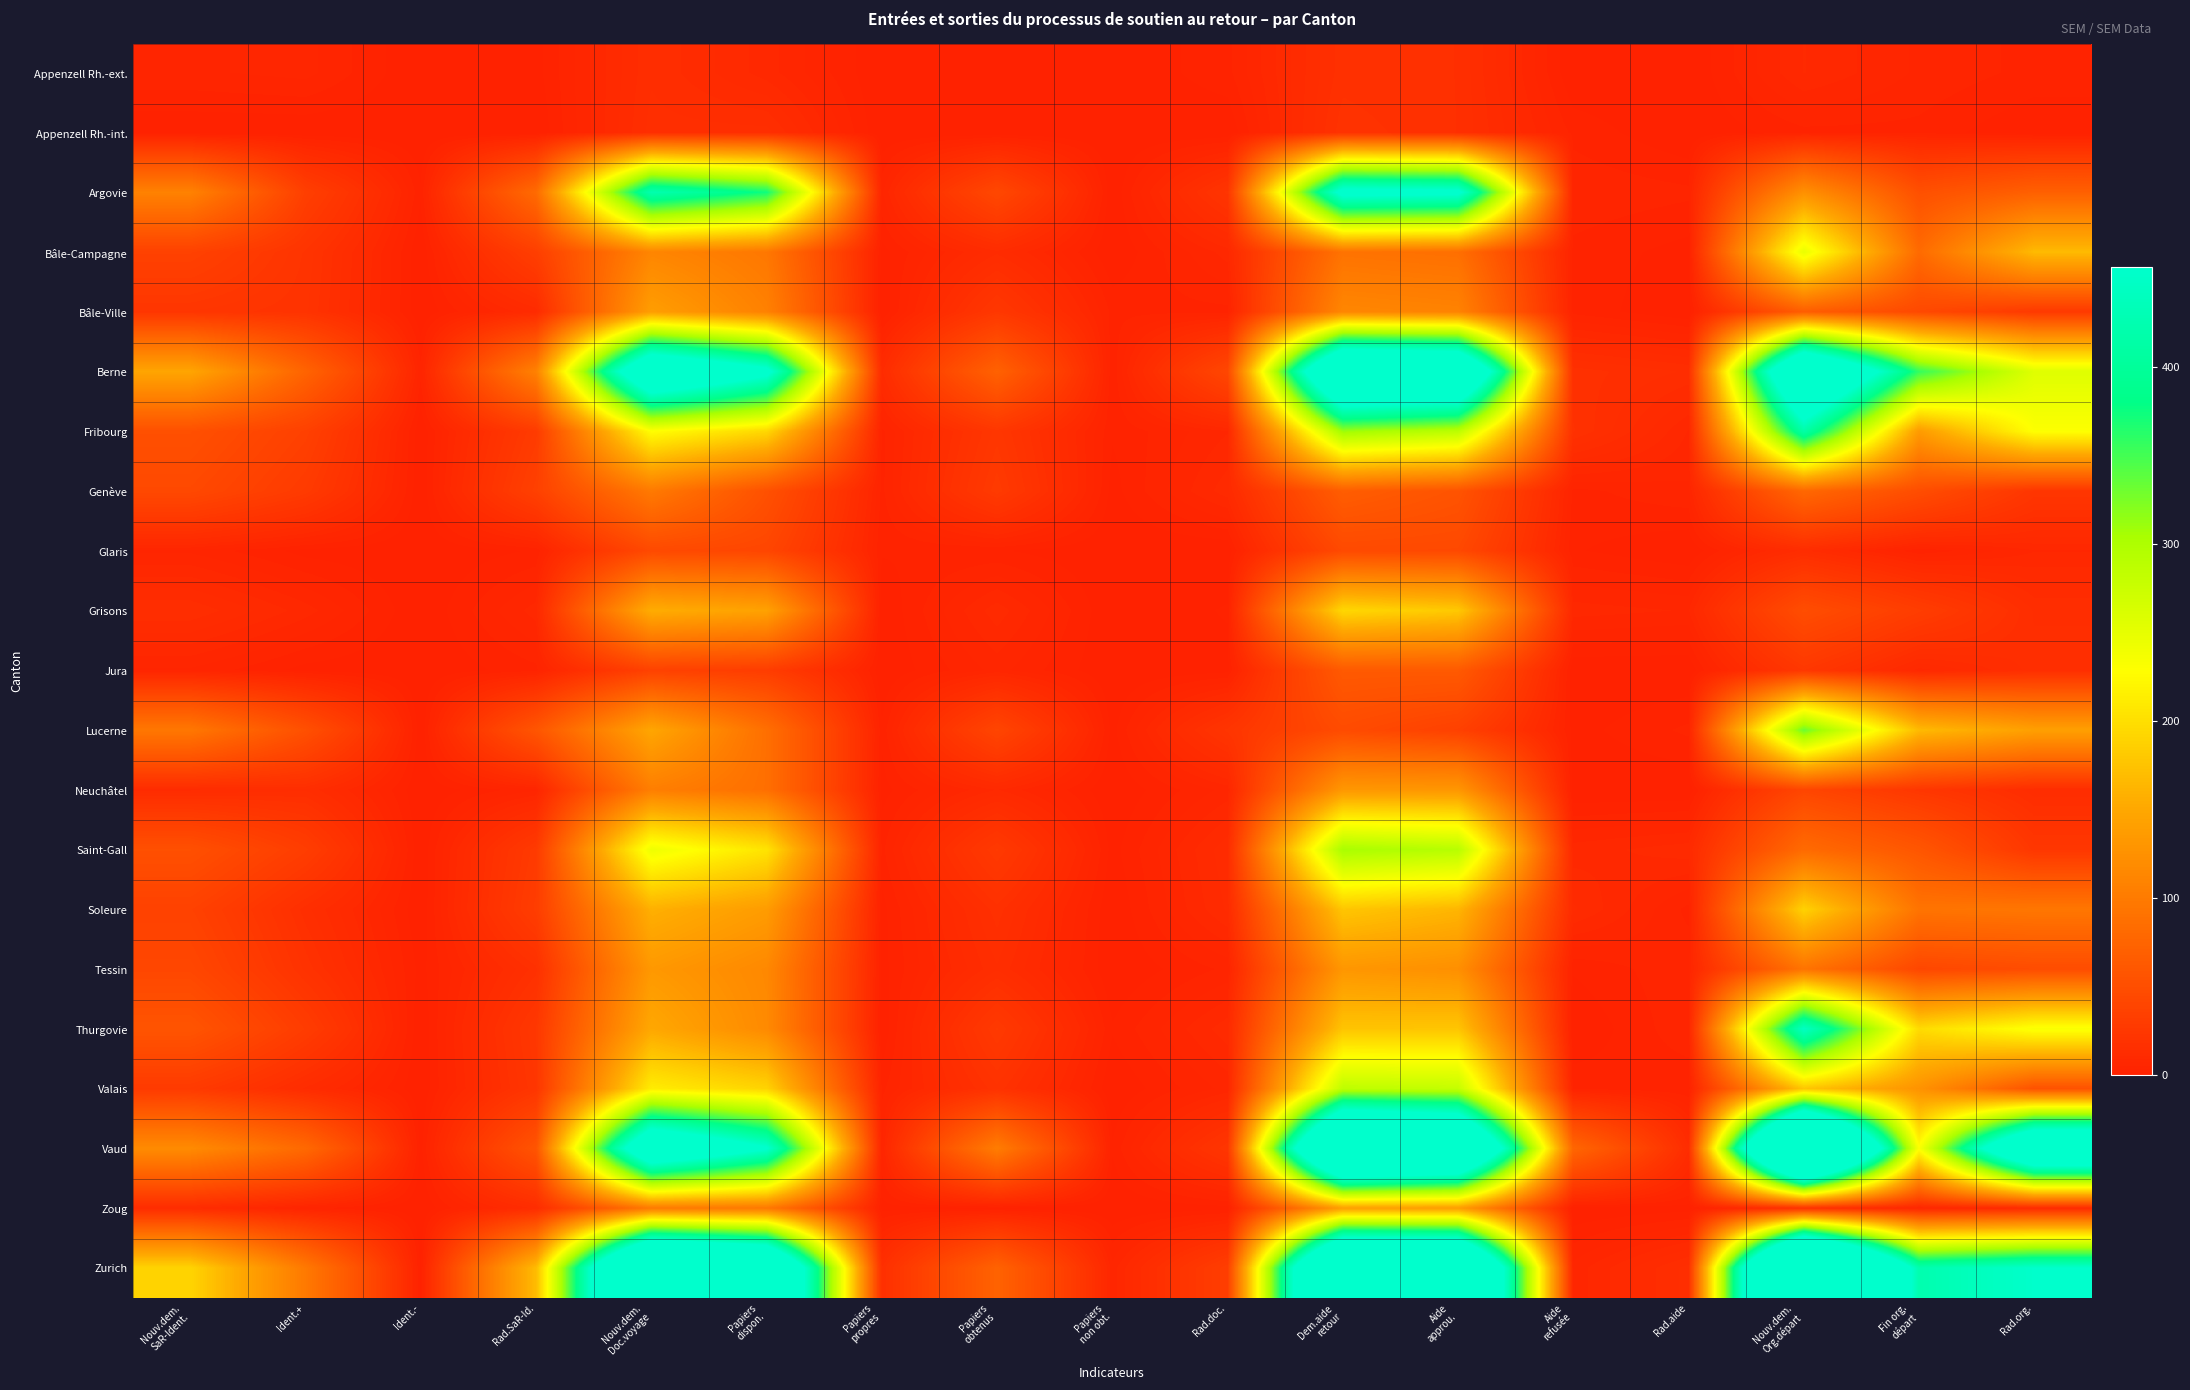

Count the number of data series in this chart.

21